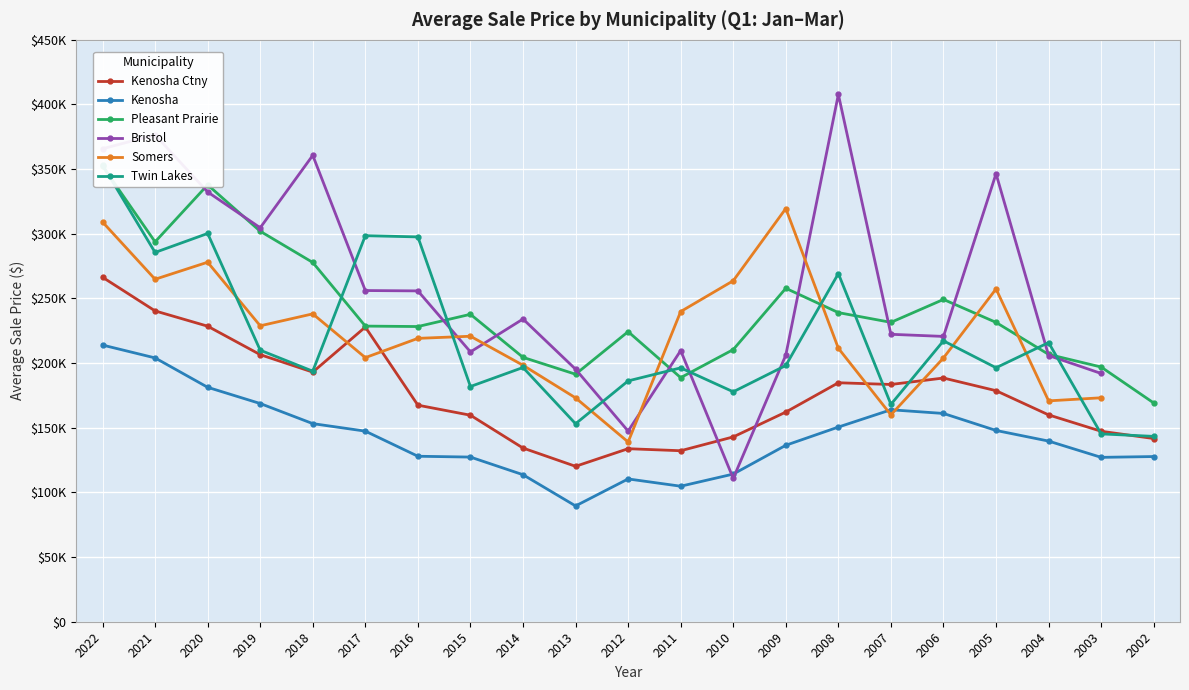

Is it true that Kenosha Ctny equals 188475 at 2006?

True